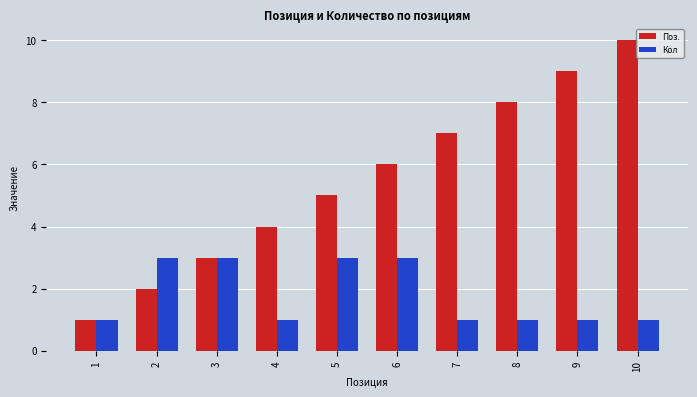

List the series in order of their peak value, lowest first.

Кол, Поз.